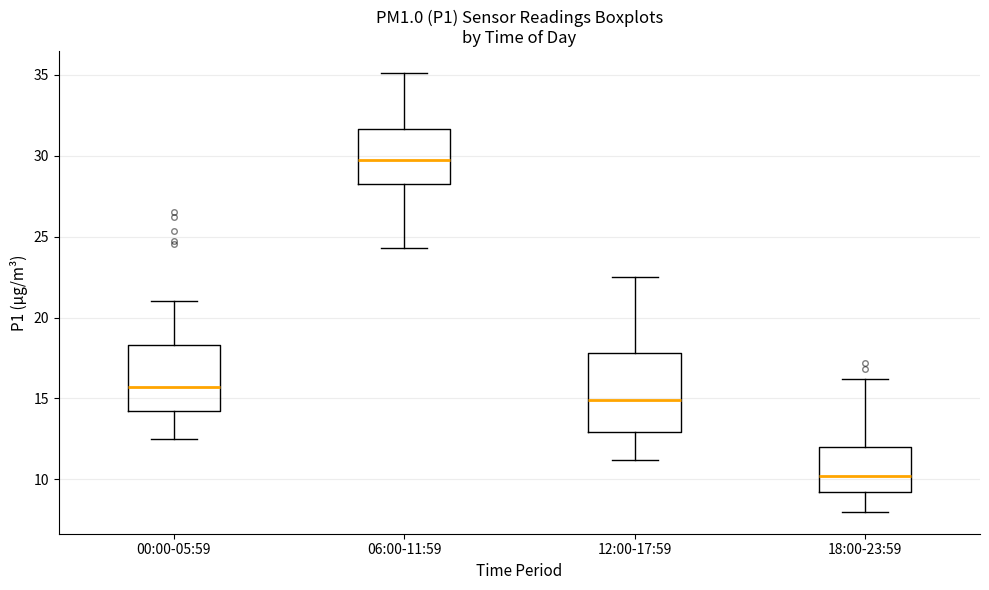

Which box is the tallest, from its lower edge to its upper edge?

12:00-17:59